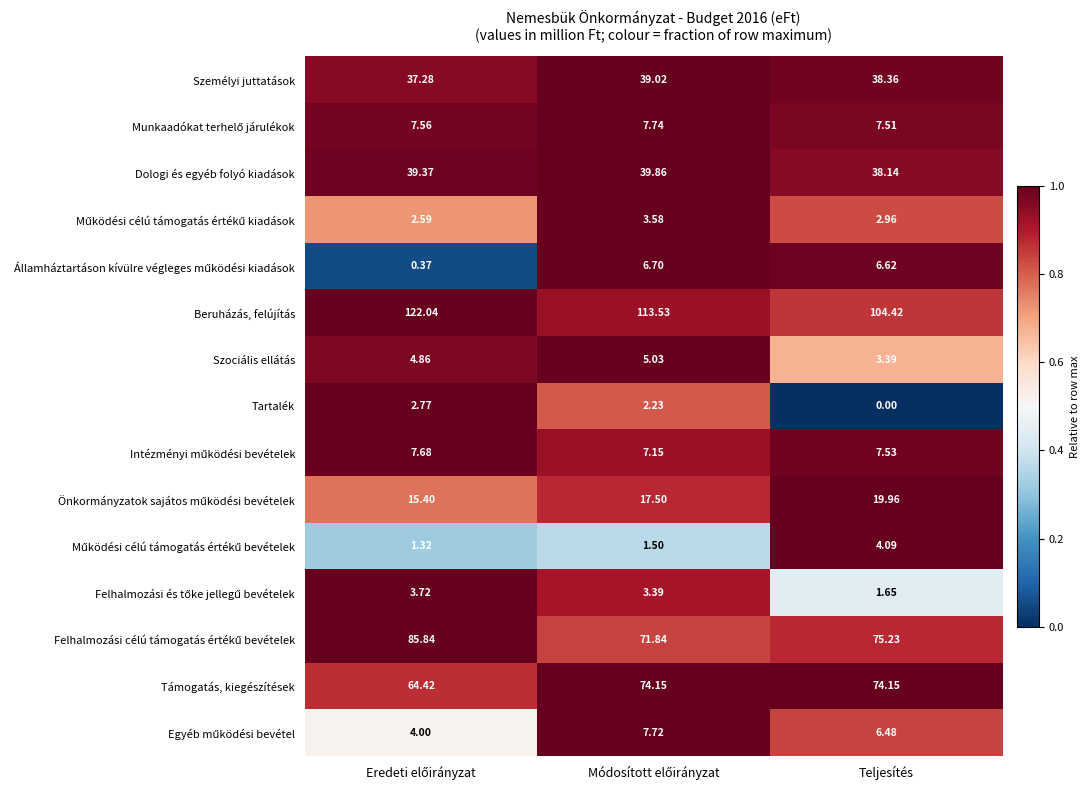

Which label corresponds to the smallest value in the chart?

Teljesítés